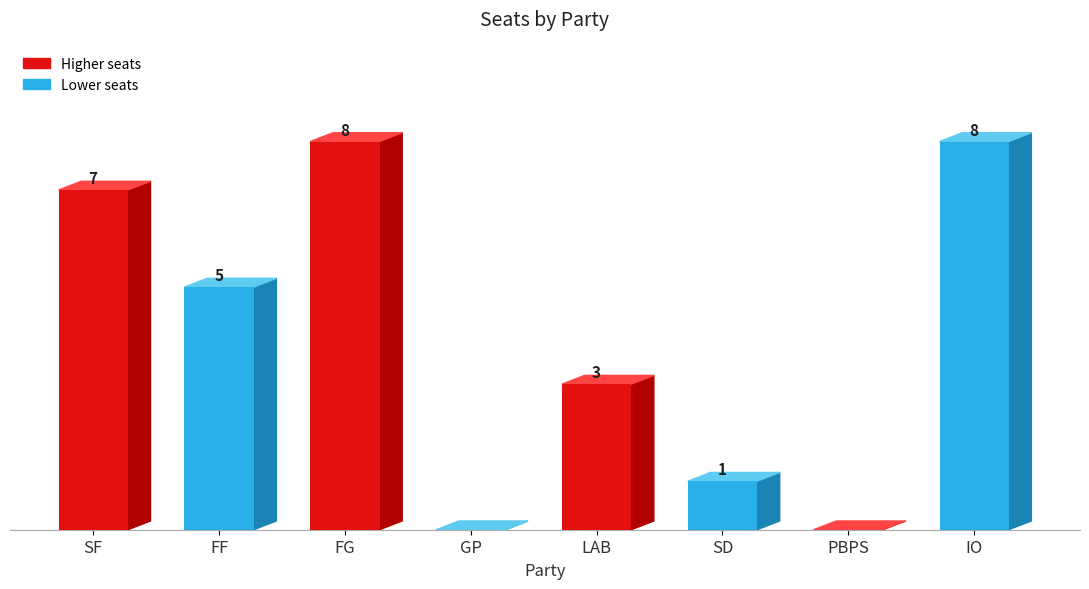

Which has a higher value, GP or FF?

FF